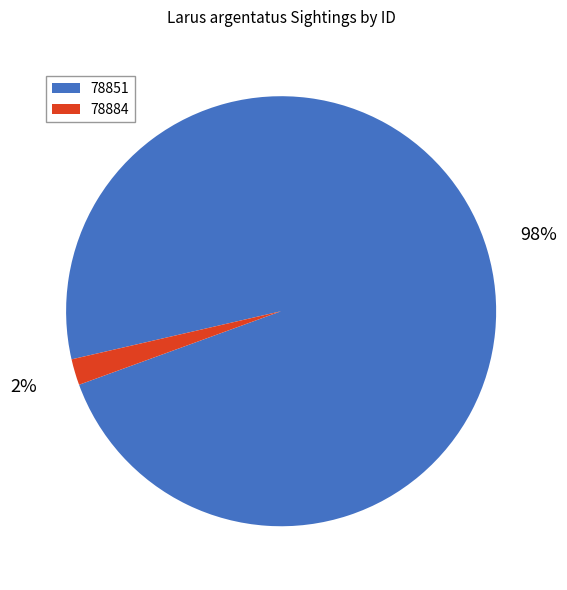

To the nearest percent, what is the difference between the 78851 and 78884 slice percentages?

96%